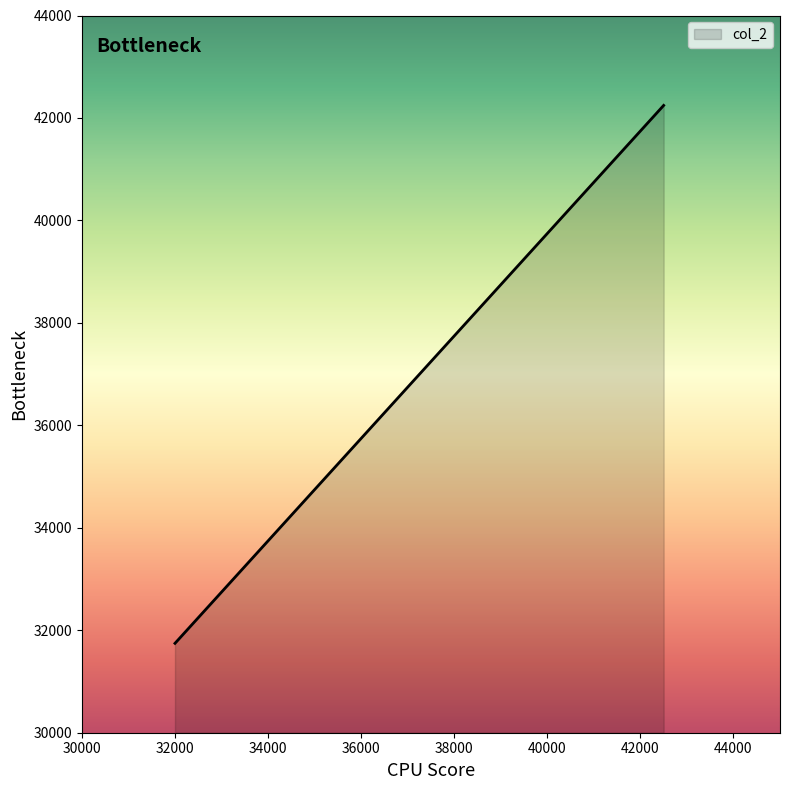

True or false: the data has more than 2 interior local peaks.

False